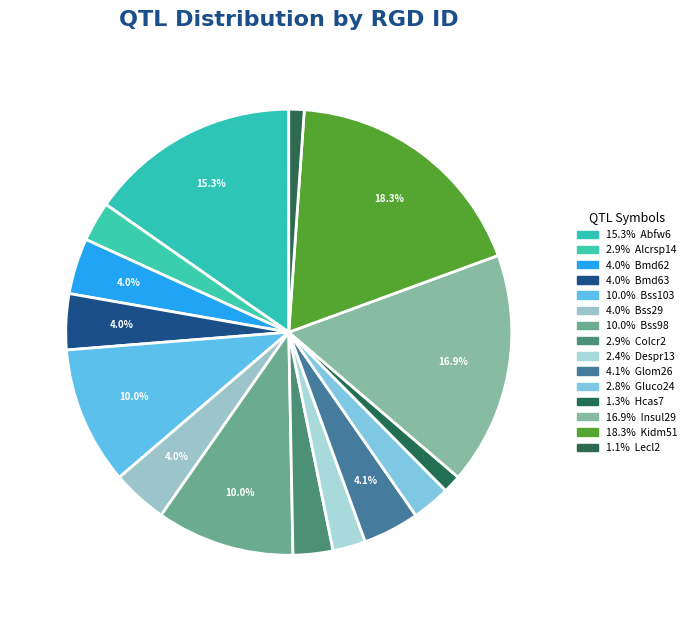

How many slices are in this pie chart?

15